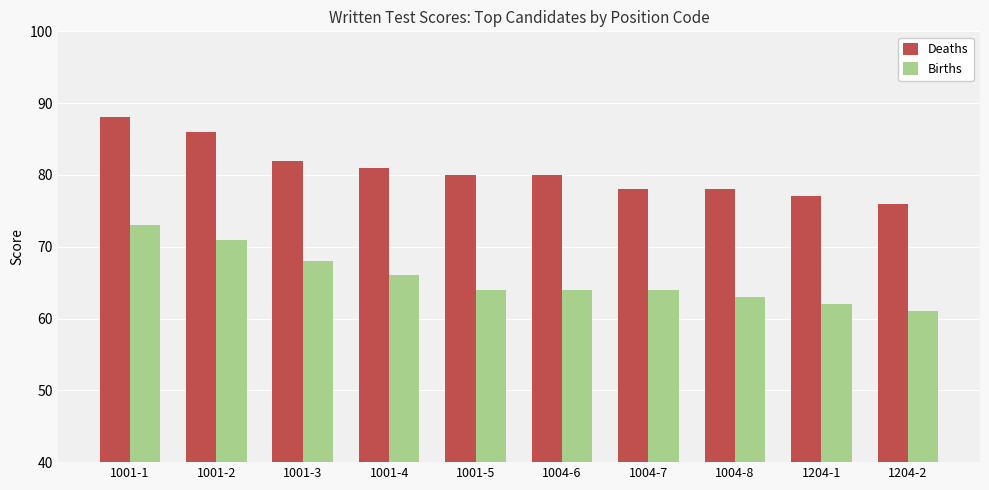

What is the lowest value of the Deaths series?

76